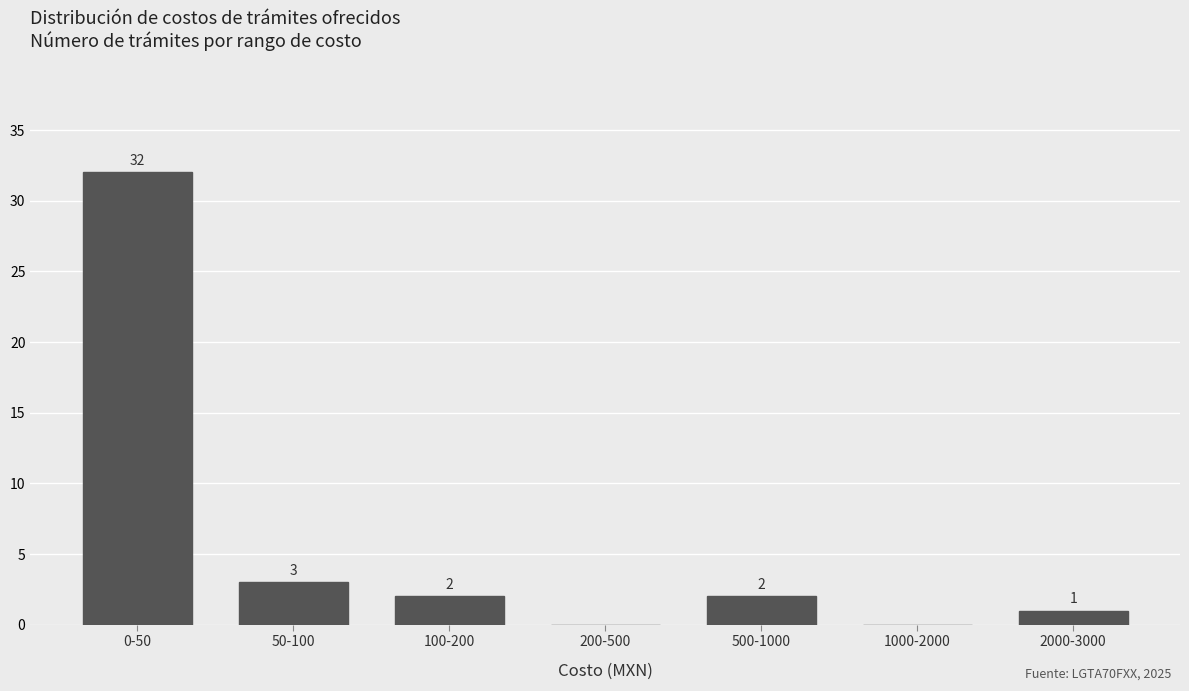

Reading left to right, extract all data points from this chart.

0-50=32	50-100=3	100-200=2	200-500=0	500-1000=2	1000-2000=0	2000-3000=1